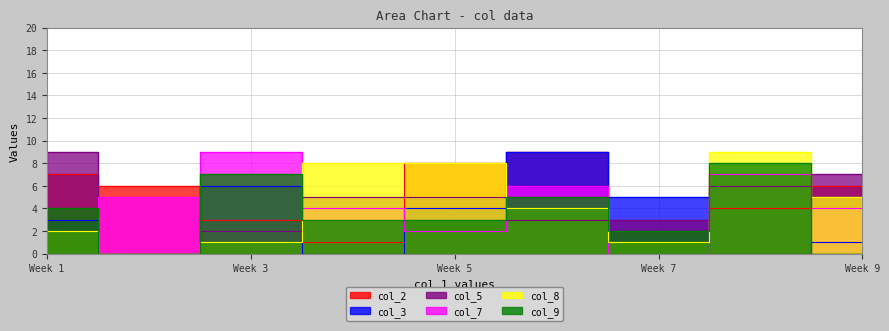

Between 1 and 8, which series saw the biggest shift?

col_7